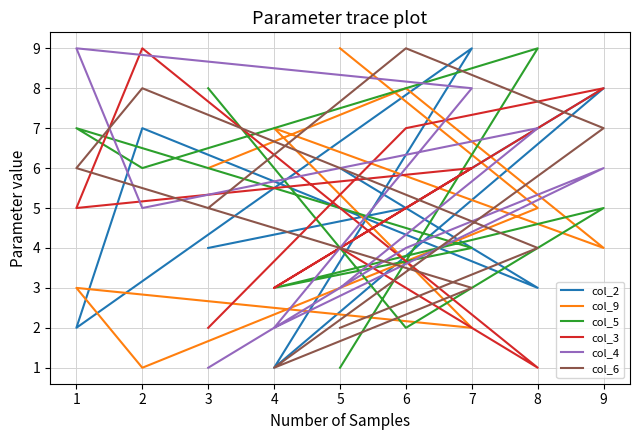

List the series in order of their peak value, highest first.

col_2, col_9, col_5, col_3, col_4, col_6